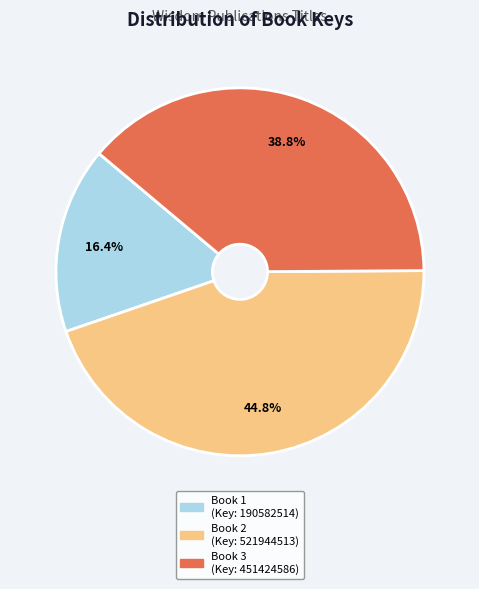

How much of the chart is everything except Book 1 (Key: 190582514)?

83.6%